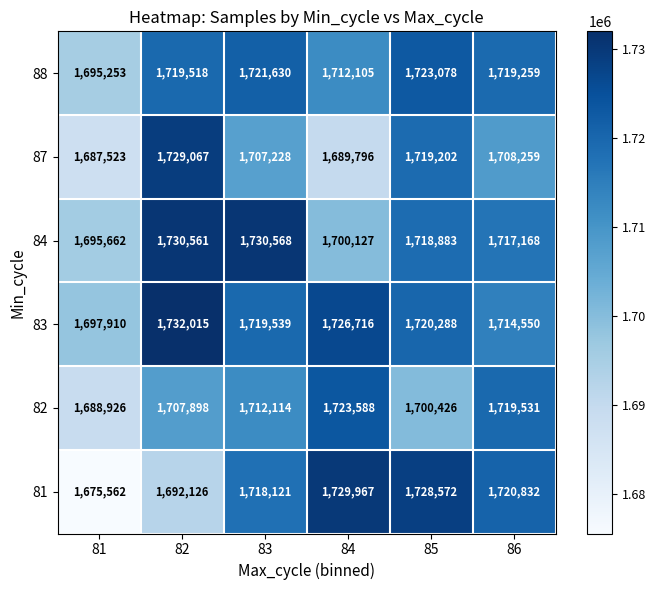

What is the difference between the highest and lowest values at 83?

23340